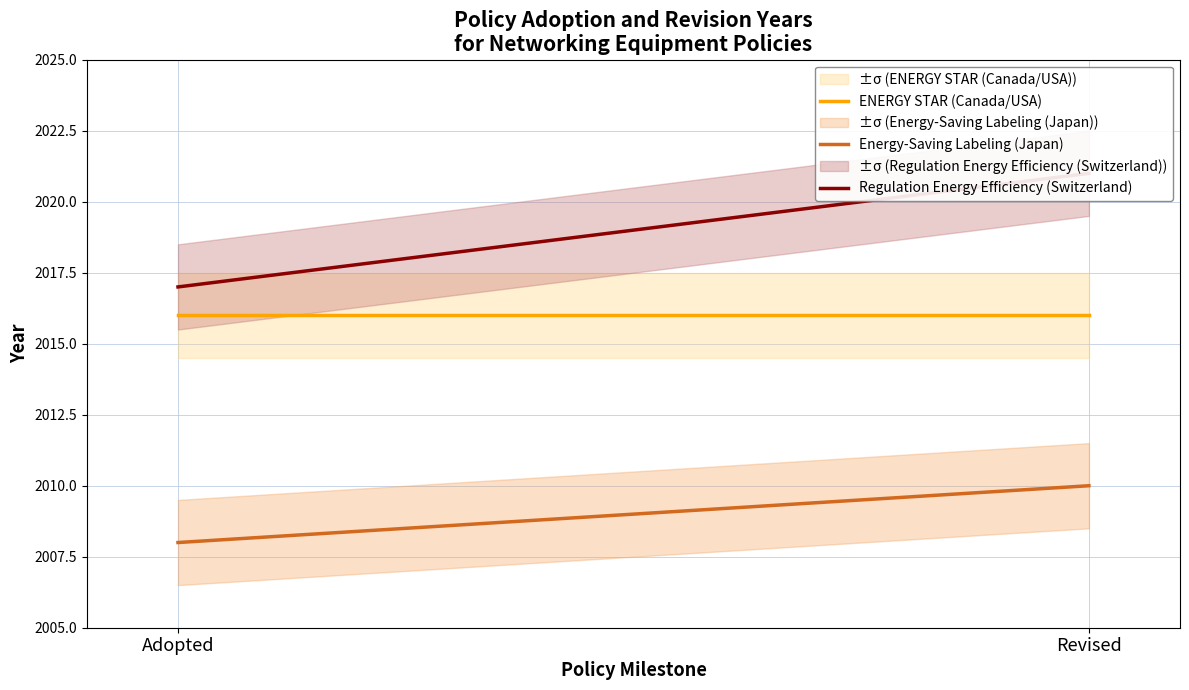

The ENERGY STAR (Canada/USA) series shows 2016 at Adopted. True or false?

True